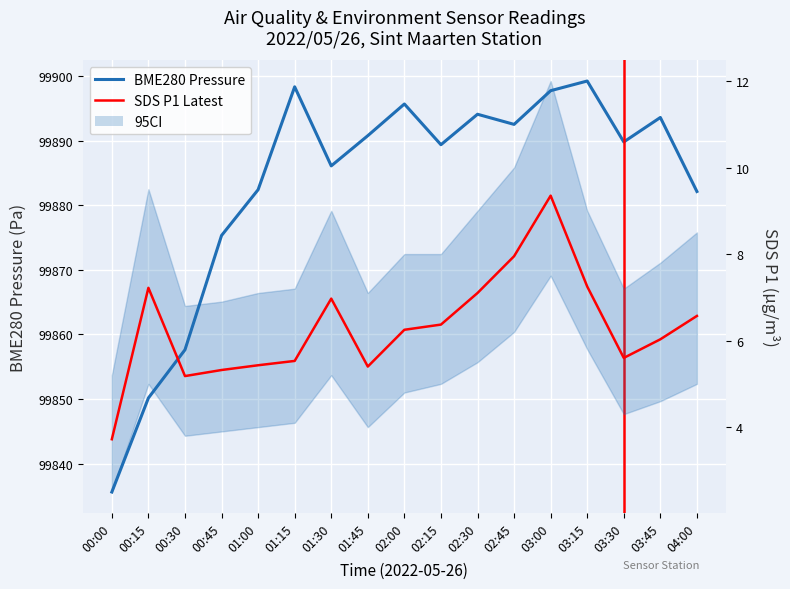

What is the difference between the maximum and second lowest values in the Latest data series?

4.2